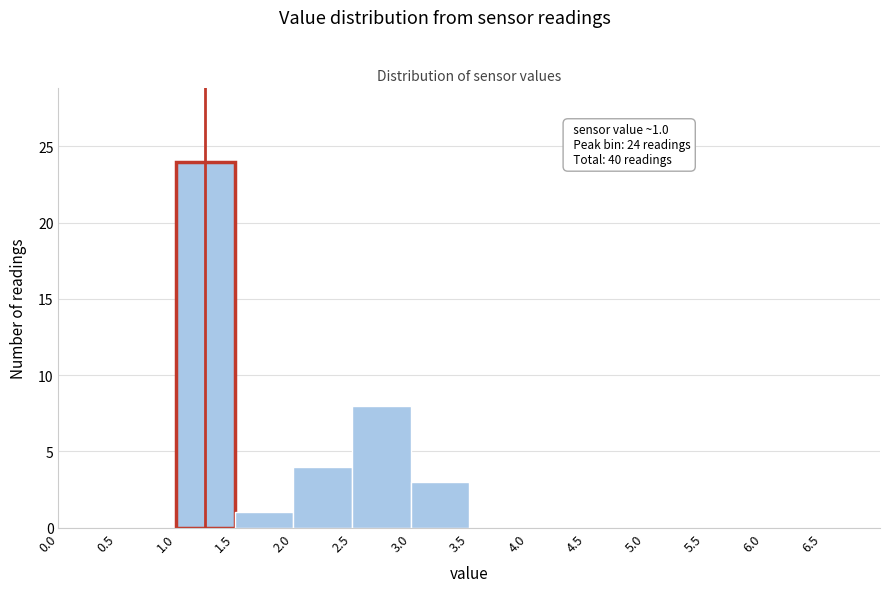

Which range on the x-axis has the tallest bar?

1.0 to 1.5